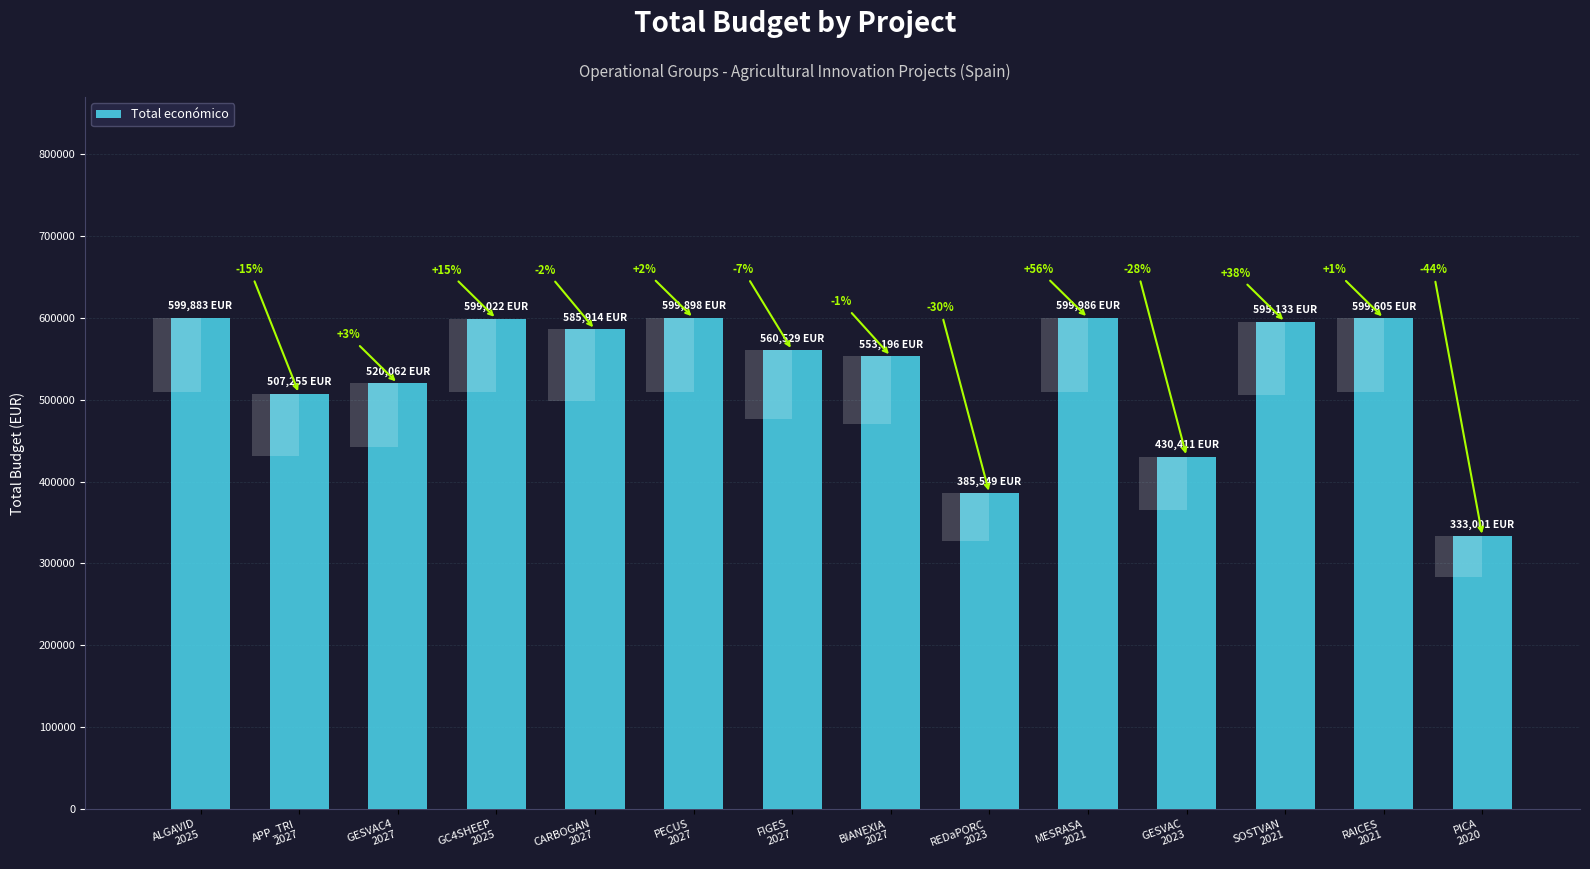

Between PECUS
2027 and GC4SHEEP
2025, which is larger?

PECUS
2027